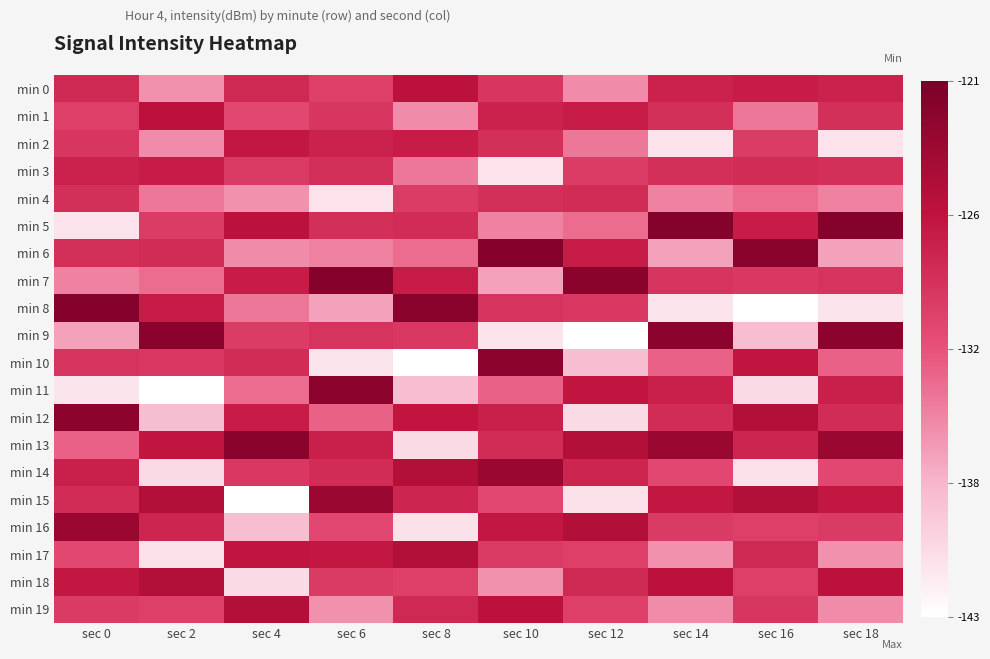

Between sec 4 and sec 14, which series saw the biggest shift?

min 15